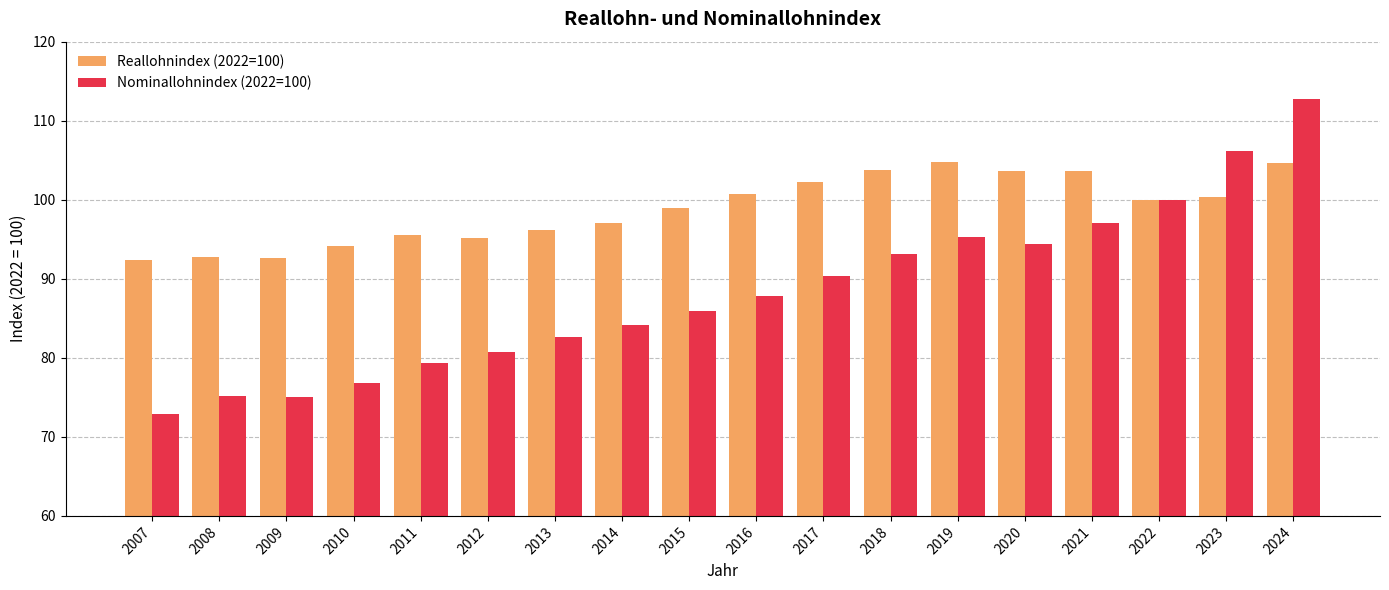

Is it true that Nominallohnindex (2022=100) equals 76.8 at 2010?

True